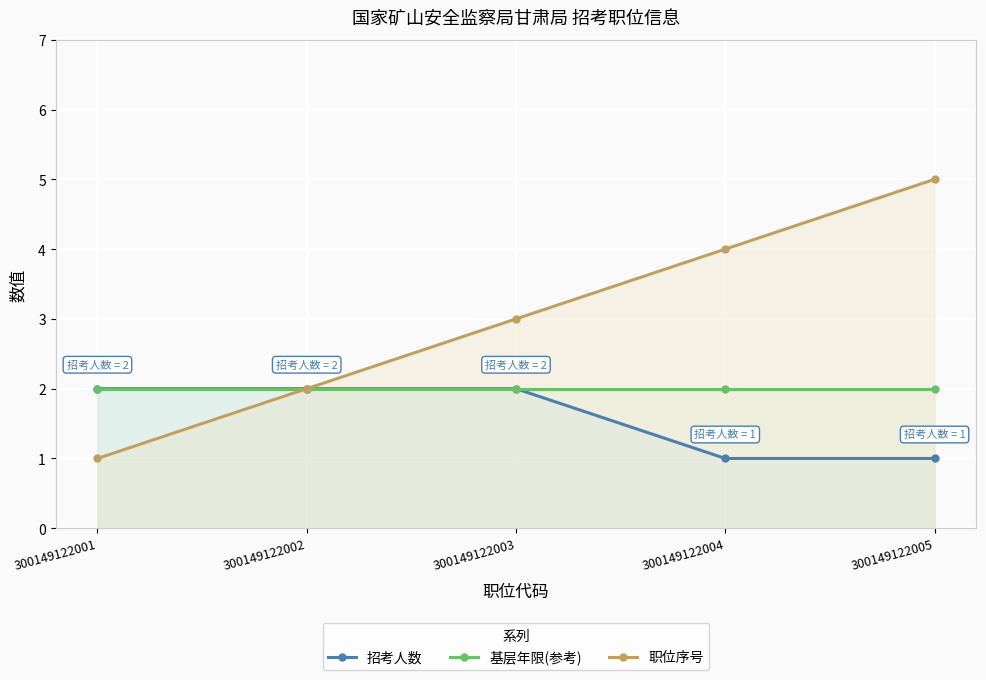

What is the maximum value shown in the chart?

5